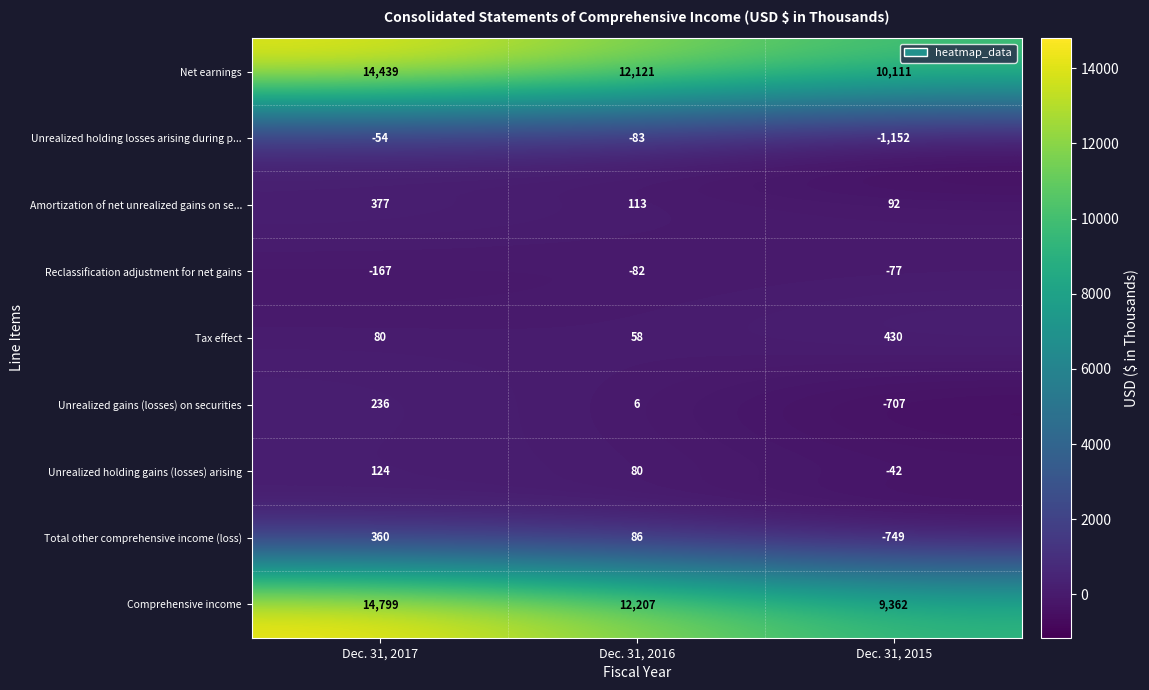

What is the difference between the highest and lowest values at Dec. 31, 2015?

11263